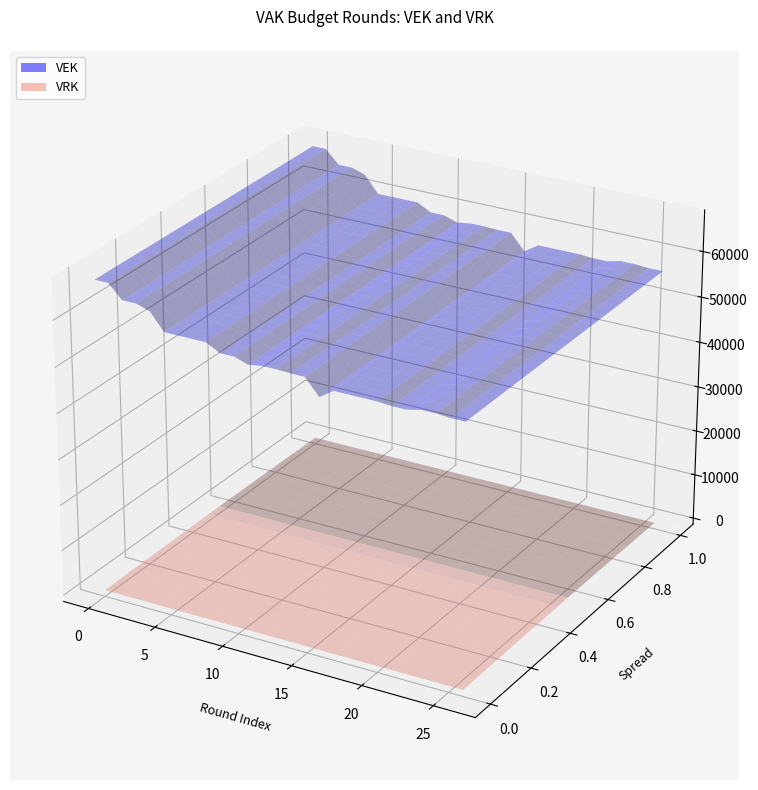

Reading left to right, list all the values displayed in this chart.

VEK: 67640	67640	64686	64686	63725	60059	60059	60059	60059	58475	58475	57476	57940	57940	57821	57821	54344	56366	56366	56366	56366	56151	56151	56853	56853	56635	56635
VRK: 0	0	0	0	0	0	0	0	0	0	0	0	0	0	0	0	0	0	0	0	0	0	0	0	0	0	0